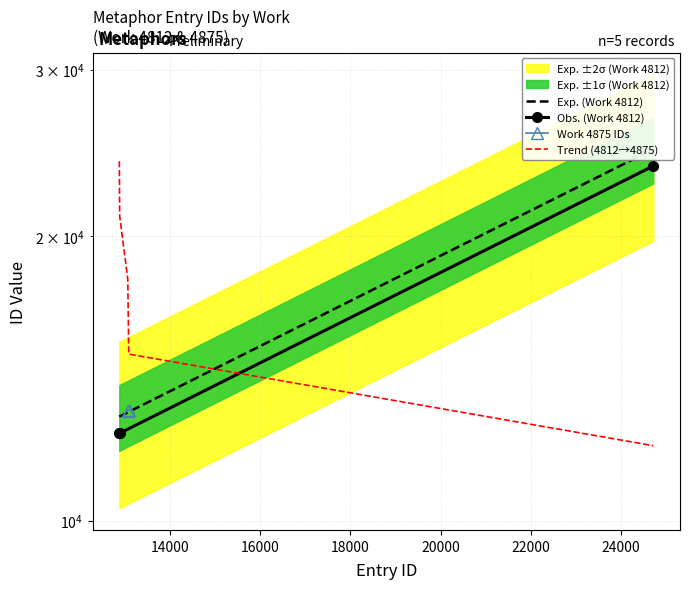

What is the sum of the values at 14000 and 16000?

36095.0